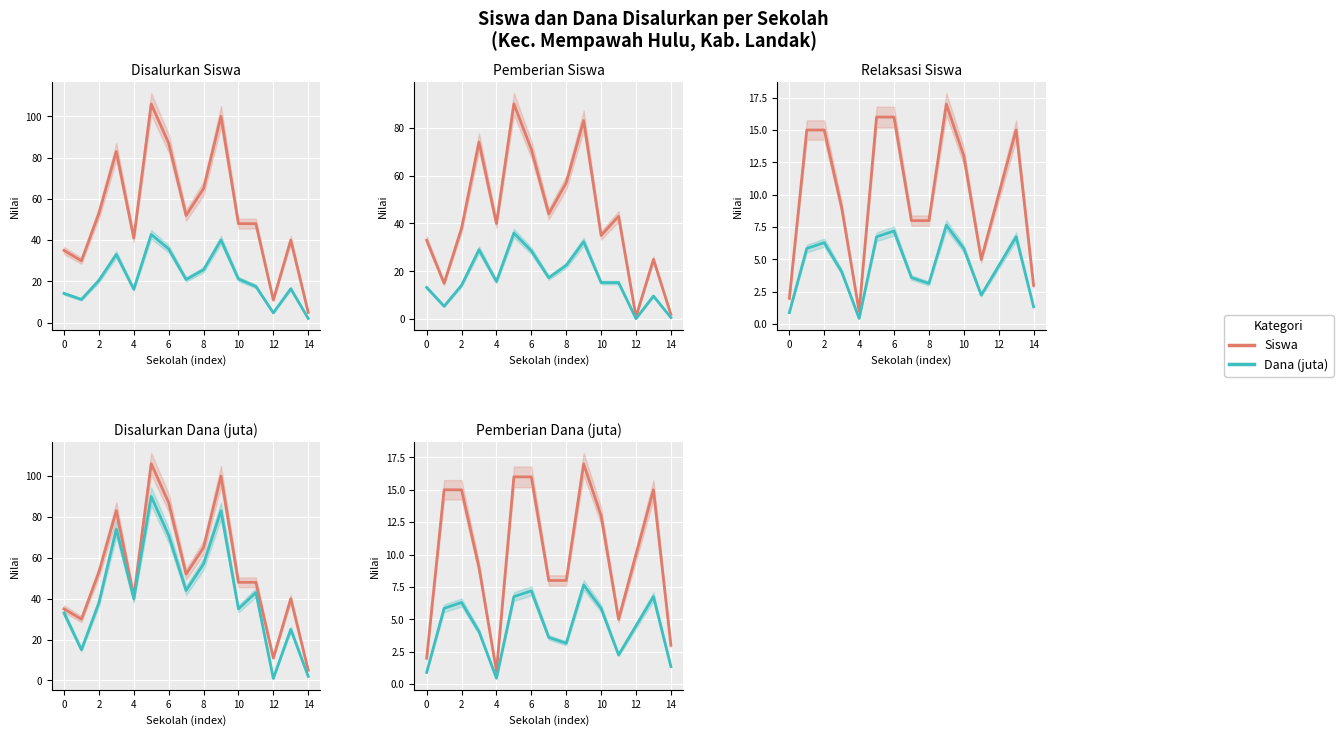

Is it true that Siswa equals 10.0 at 12?

True